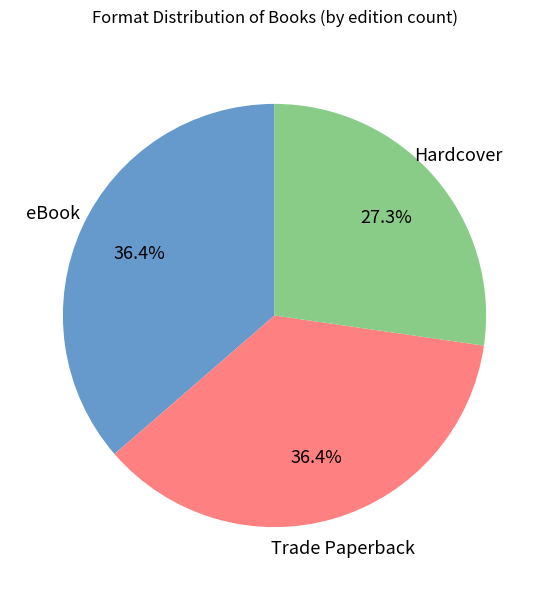

Does any single category account for the majority?

No